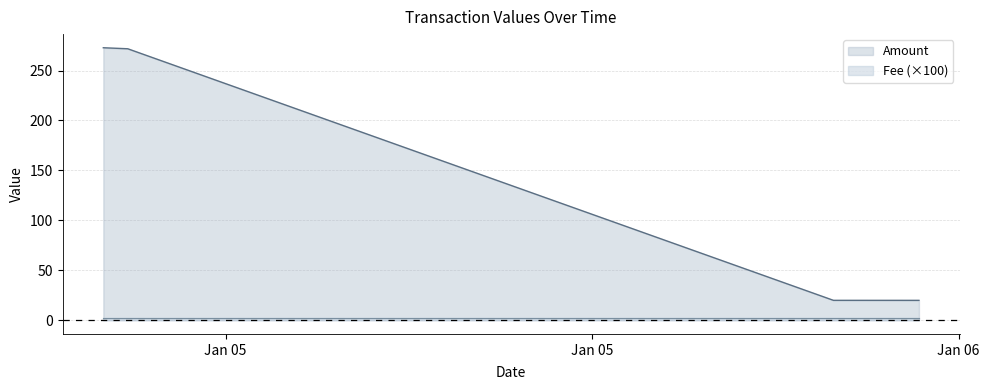

What is the value of the 2nd point from the left?

271.8